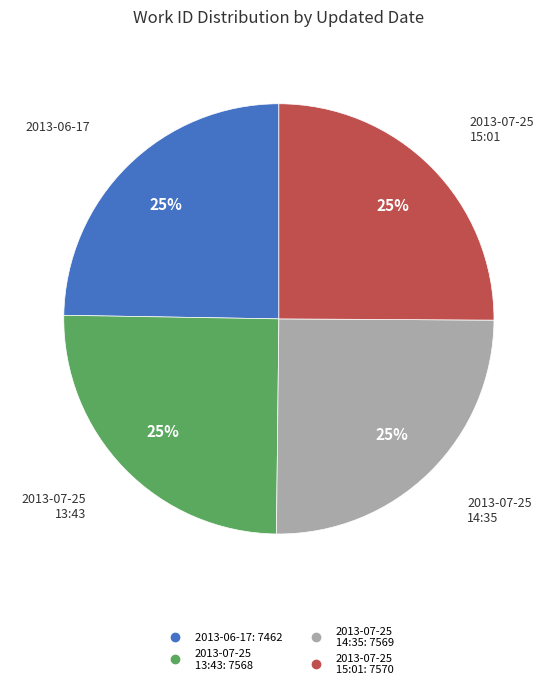

Is there any slice that represents more than half of the pie?

No